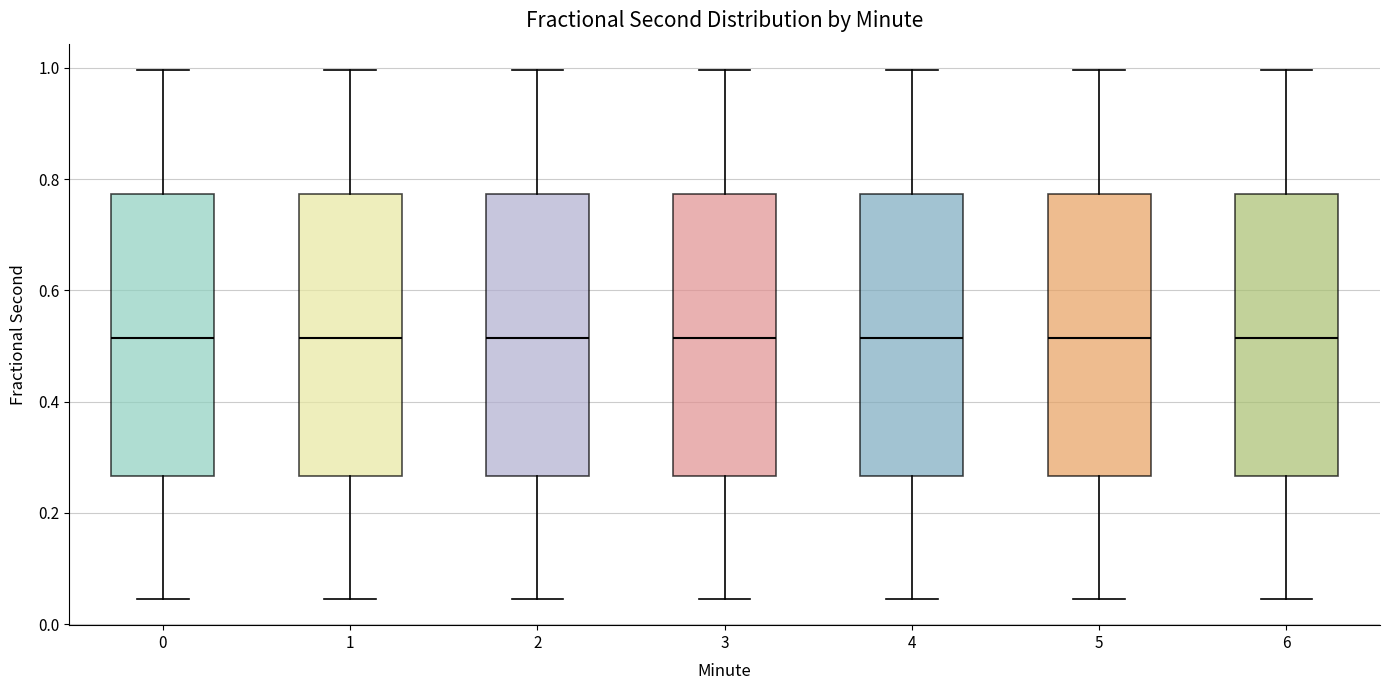

Reading left to right, transcribe this box plot: for each box, give where its median line is, the range the box spans, and where its two whiskers end, as read against the y-axis. The values are not printed on the chart, so give them approximately, as read against the axis.

0: median 0.52, box 0.26 to 0.78, whiskers 0.04 to 1.00
1: median 0.52, box 0.26 to 0.78, whiskers 0.04 to 1.00
2: median 0.52, box 0.26 to 0.78, whiskers 0.04 to 1.00
3: median 0.52, box 0.26 to 0.78, whiskers 0.04 to 1.00
4: median 0.52, box 0.26 to 0.78, whiskers 0.04 to 1.00
5: median 0.52, box 0.26 to 0.78, whiskers 0.04 to 1.00
6: median 0.52, box 0.26 to 0.78, whiskers 0.04 to 1.00